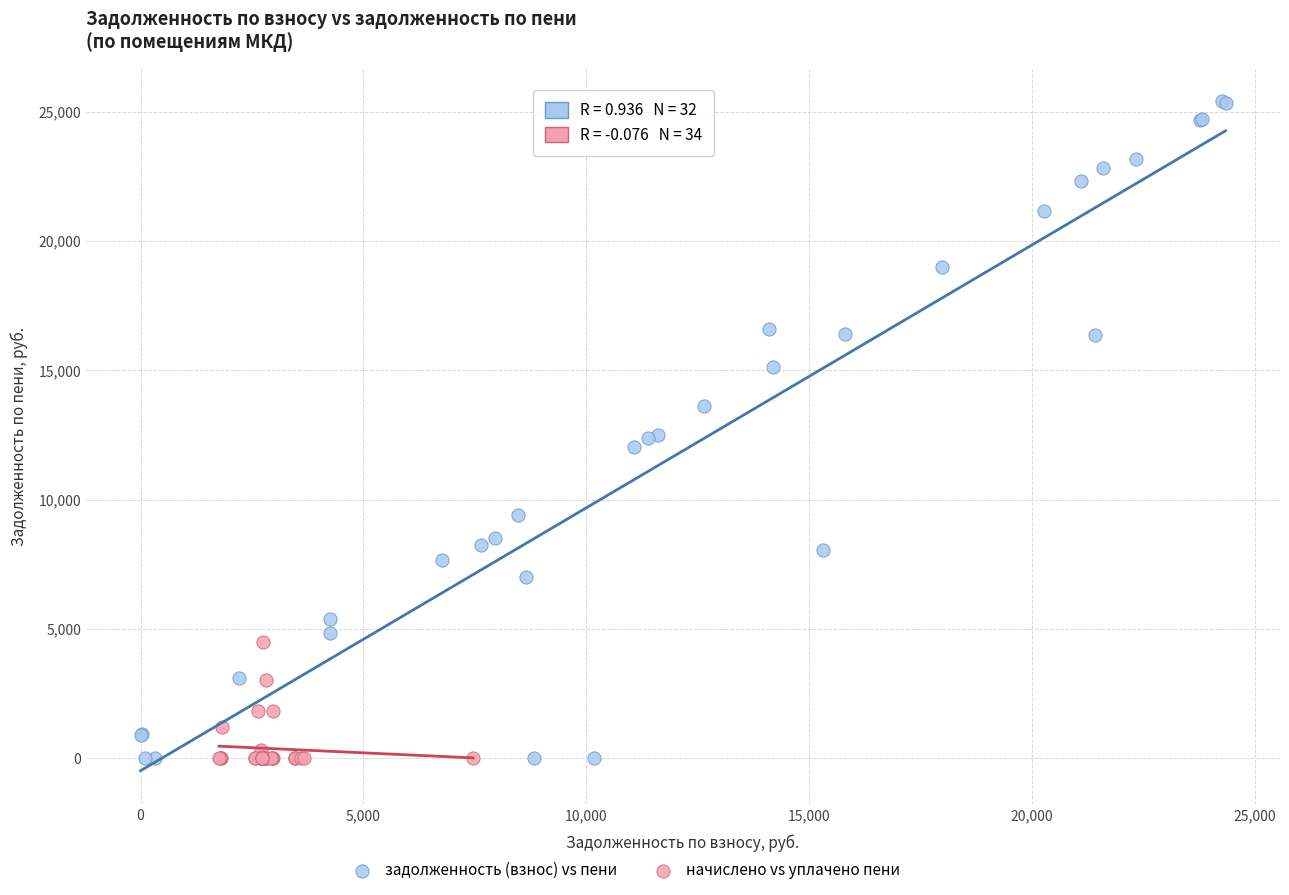

Which series has the largest Y range (max minus min)?

задолженность (взнос) vs пени